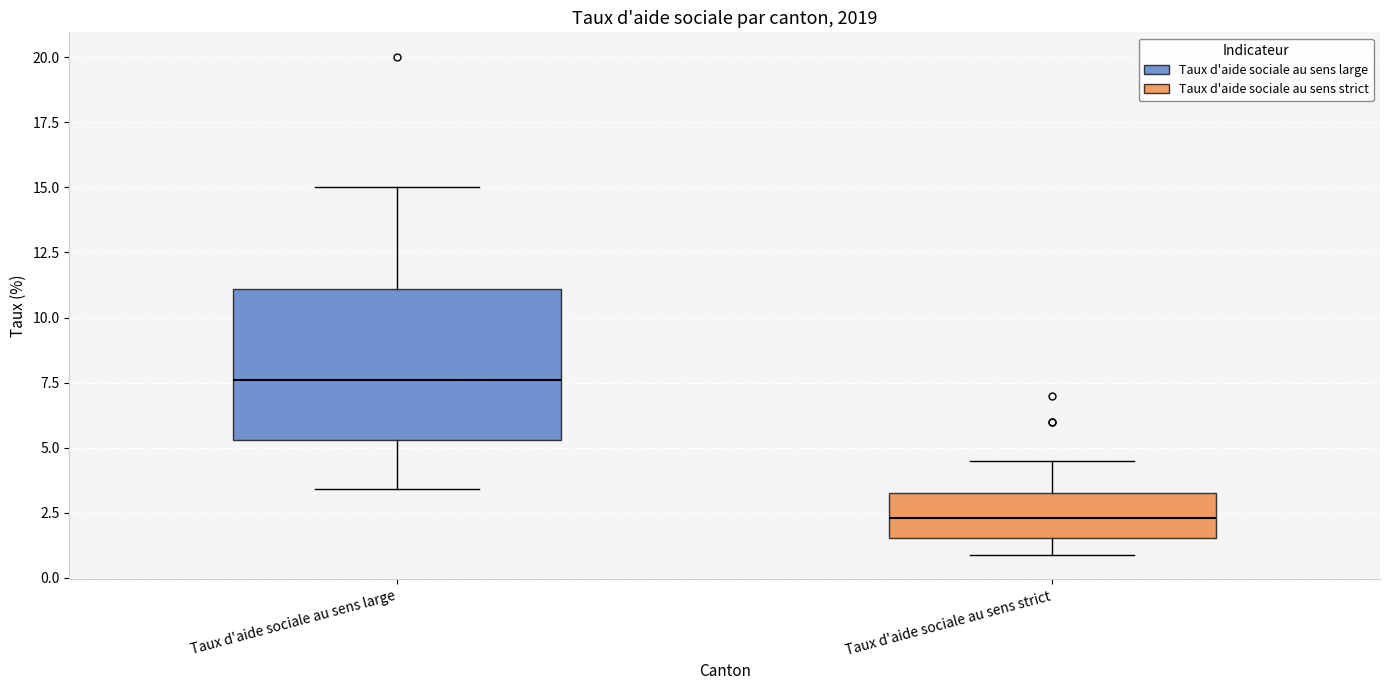

Reading left to right, read every box against the y-axis: the position of its median line, the range the box covers, and the ends of its whiskers. The values are not printed on the chart, so give them approximately, as read against the axis.

Taux d'aide sociale au sens large: median 7.5, box 5.5 to 11.0, whiskers 3.5 to 15.0
Taux d'aide sociale au sens strict: median 2.5, box 1.5 to 3.5, whiskers 1.0 to 4.5